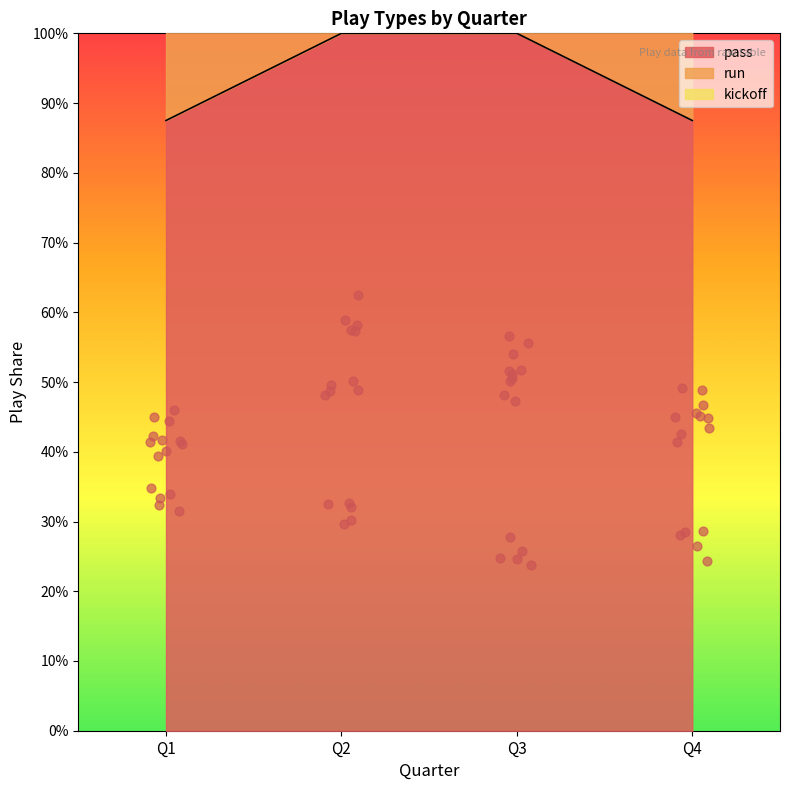

At which category is the sum across all series the highest?

Q2